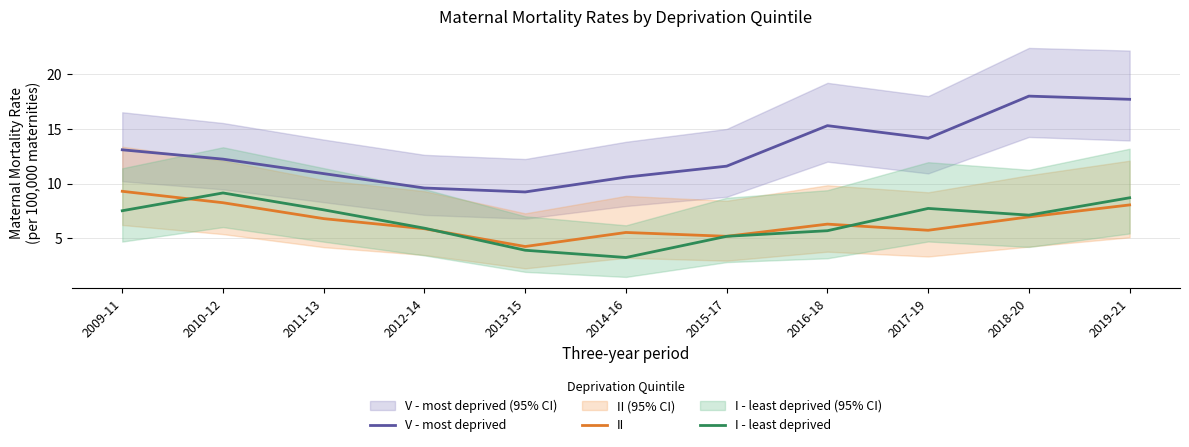

Is it true that V - most deprived equals 12.2 at 2010-12?

True